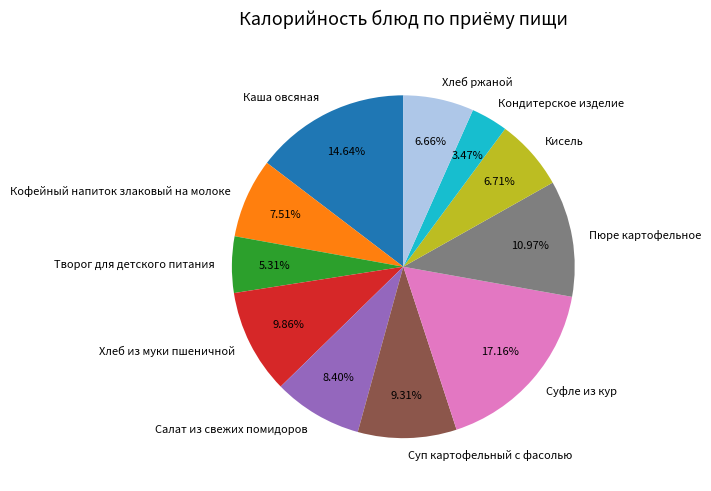

Is the sum of Хлеб ржаной and Суфле из кур greater than half?

No